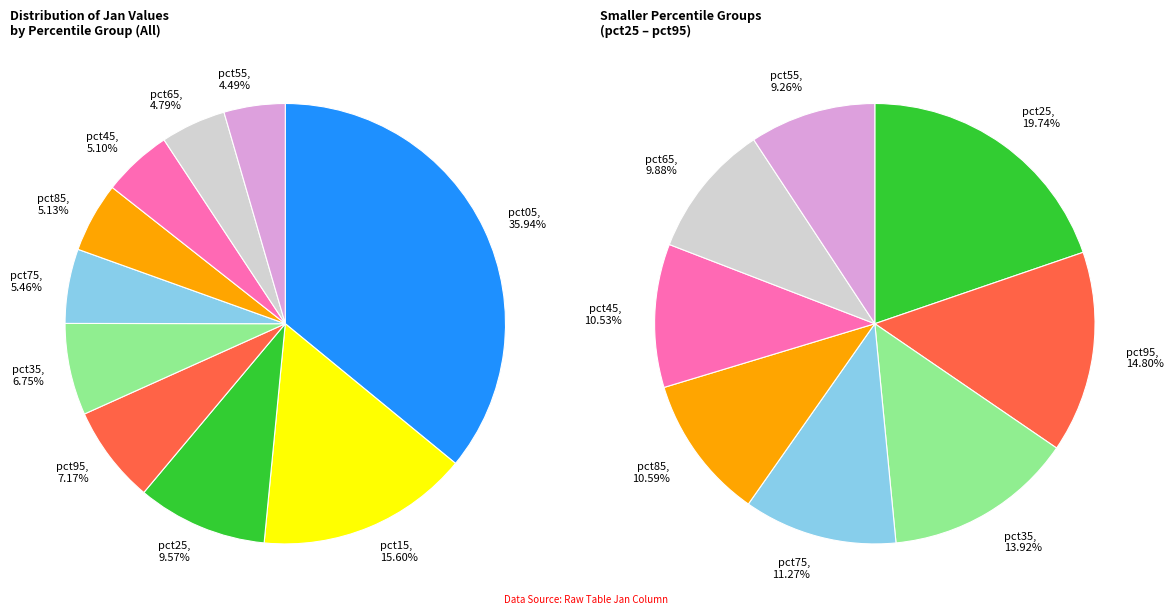

What portion of the pie excludes pct85?

94.9%